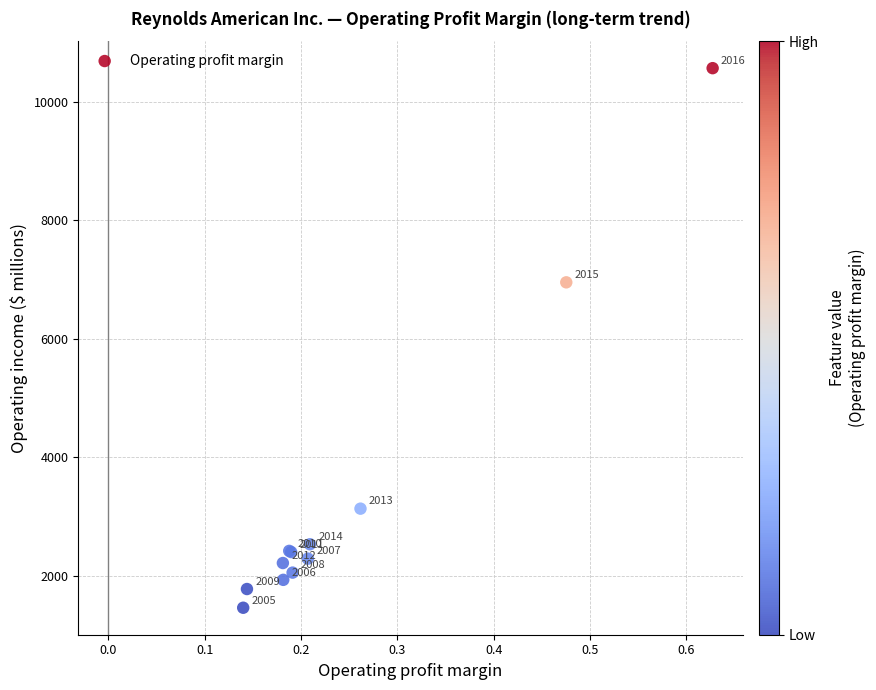

What Y value in the scatter plot is closest to 6014?

6953